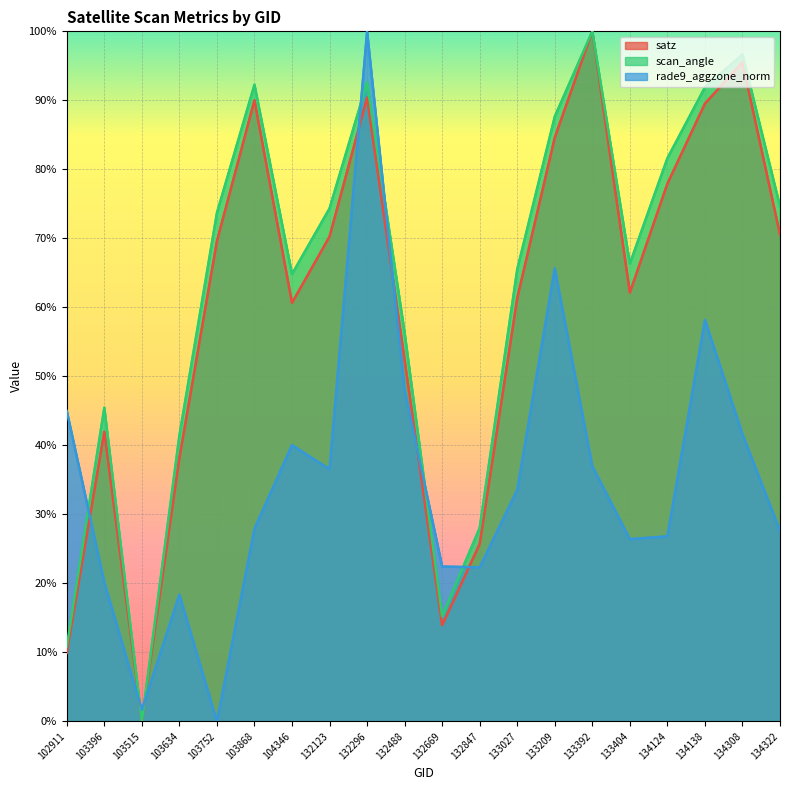

Where is satz nearest to the value 50?

132488